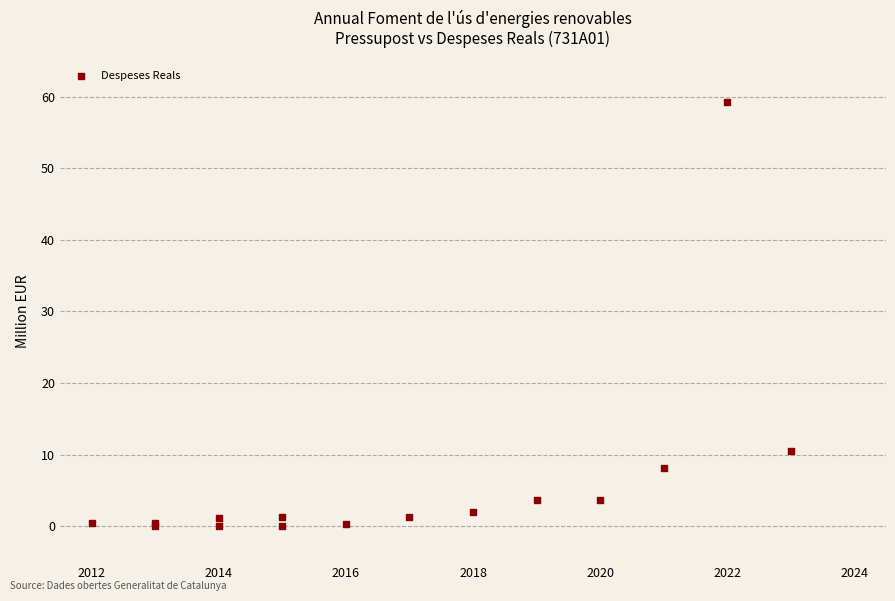

What Y value in the scatter plot is closest to 29?

10.5